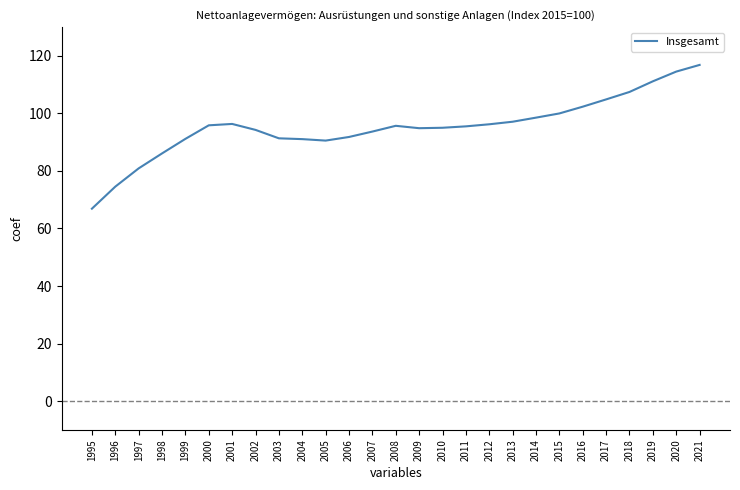

Does the chart display data point markers on the line(s)?

No